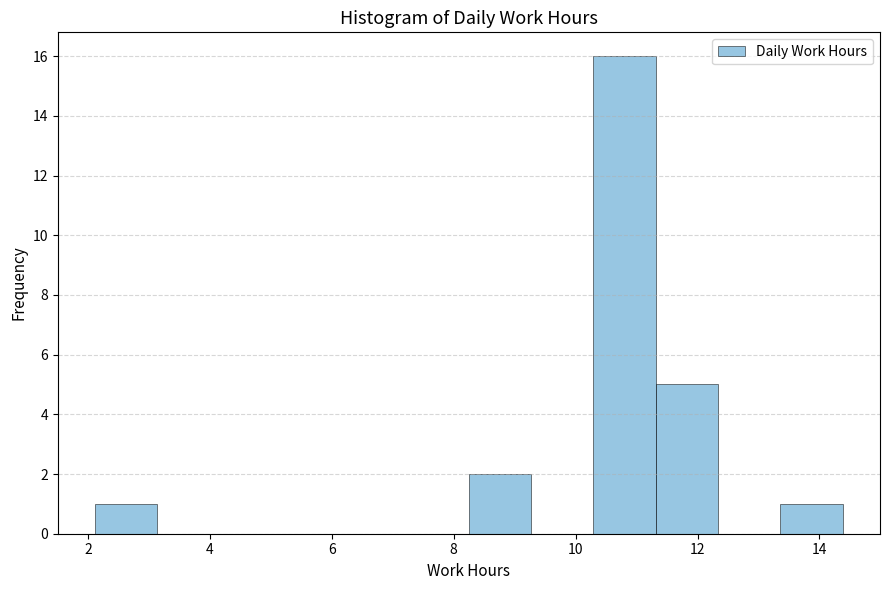

Which range on the x-axis has the tallest bar?

10.2 to 11.4